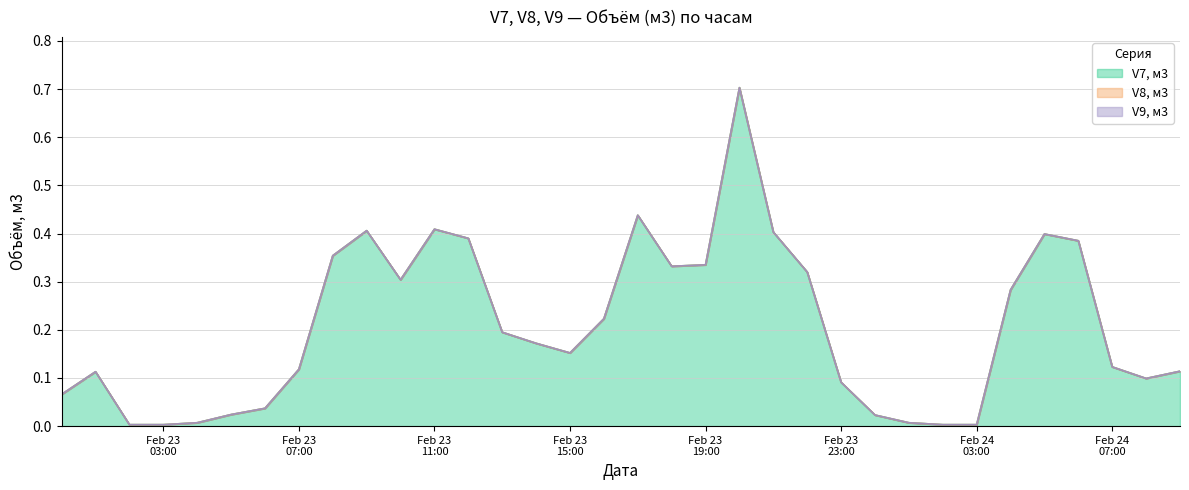

The value of V9, м3 at 2021-02-23 06:00 is 0.0. True or false?

True